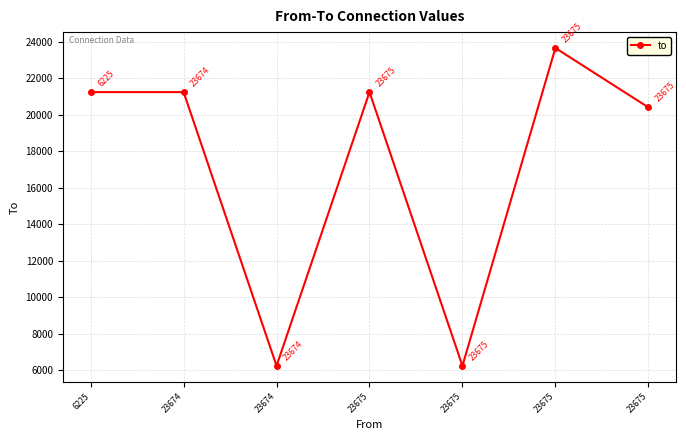

What is the difference between the second highest and minimum values?

15028